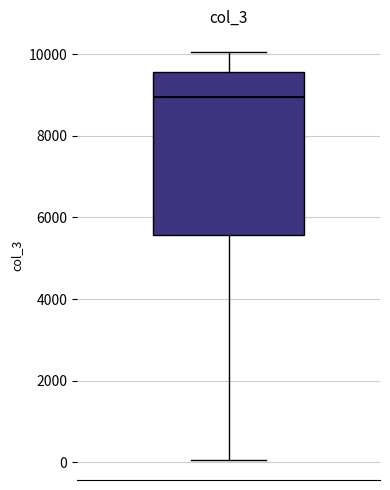

Transcribe this box plot: give where the median line is, the range the box spans, and where the two whiskers end, as read against the y-axis. The values are not printed on the chart, so give them approximately, as read against the axis.

median 9000, box 5600 to 9600, whiskers 0 to 10000